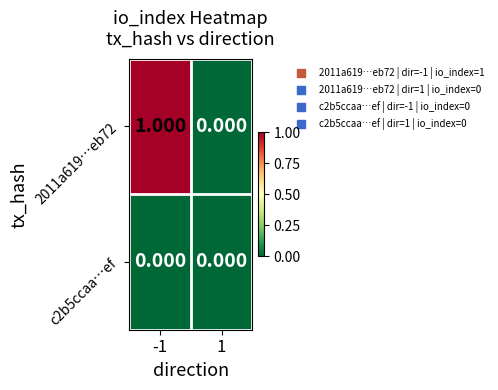

Is the value of 2011a619…eb72 at -1 greater than the value of c2b5ccaa…ef at -1?

Yes